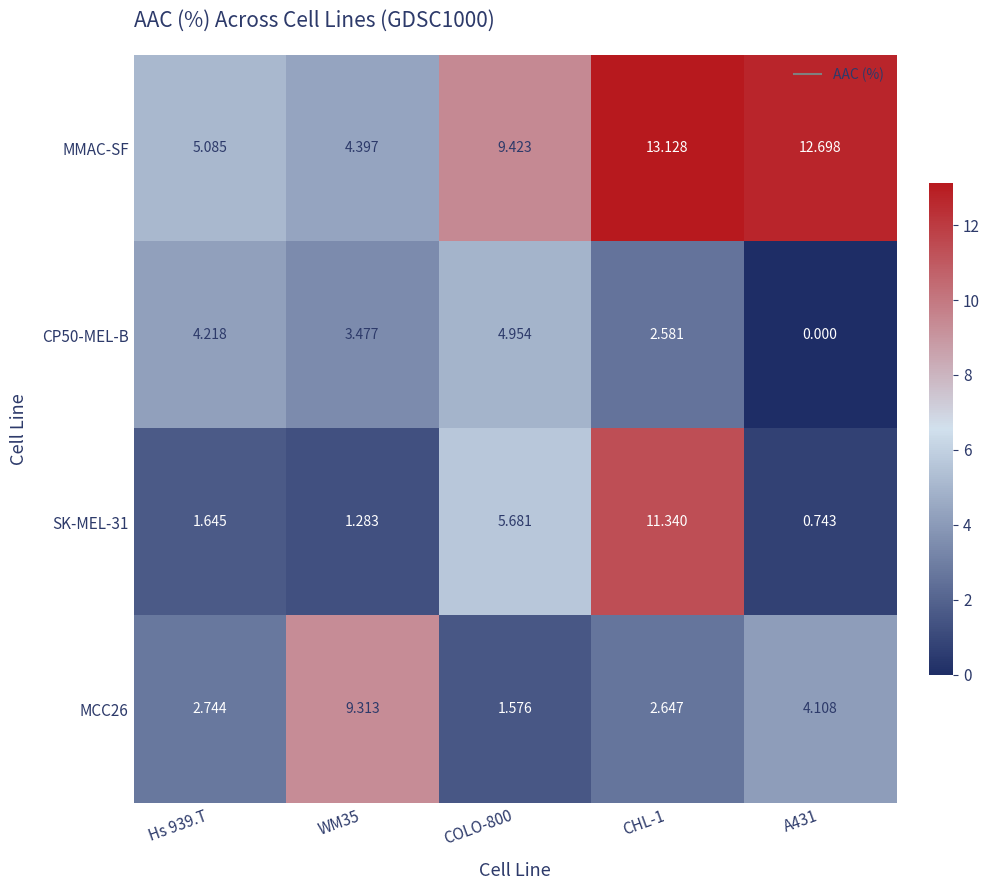

At which category does the chart reach its peak across all series?

CHL-1